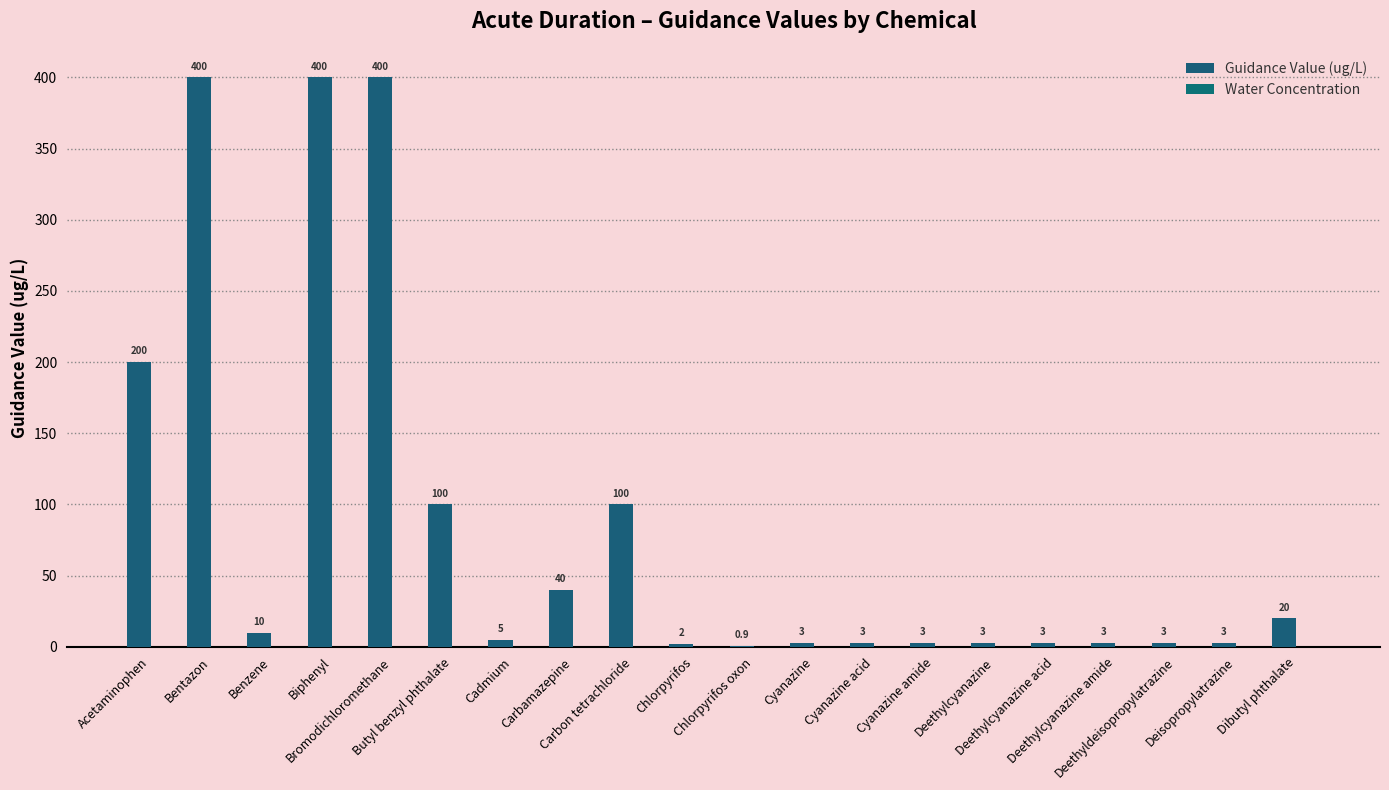

How many categories are shown in the chart?

20